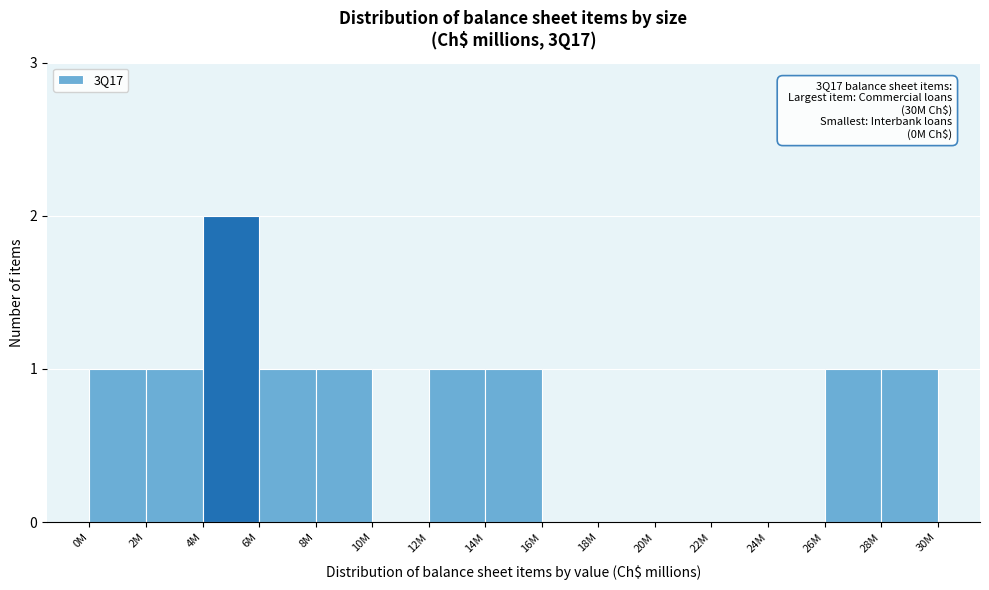

Reading right to left, transcribe all the data shown in this chart.

28M=1	26M=1	24M=0	22M=0	20M=0	18M=0	16M=0	14M=1	12M=1	10M=0	8M=1	6M=1	4M=2	2M=1	0M=1